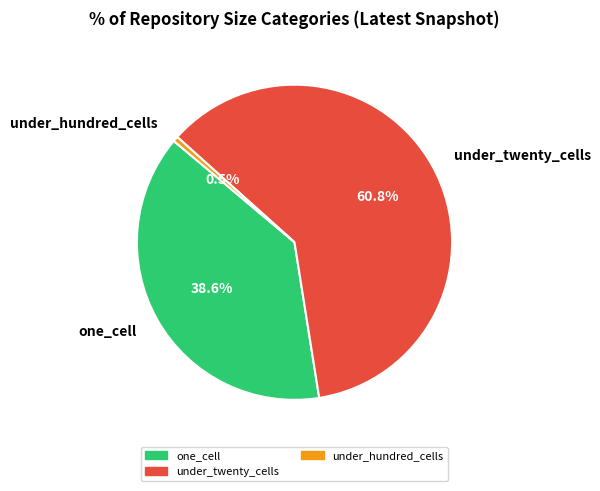

What percentage do one_cell and under_twenty_cells together represent?

99.5%